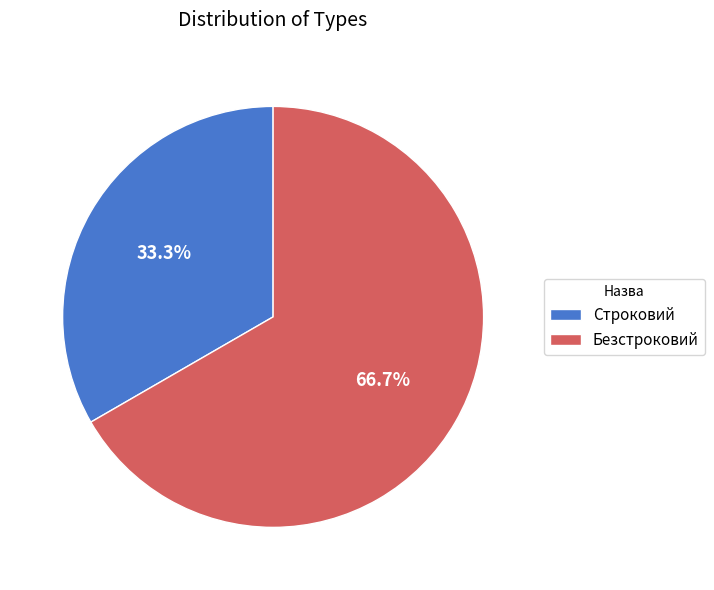

To the nearest percent, what is the average slice percentage?

50%